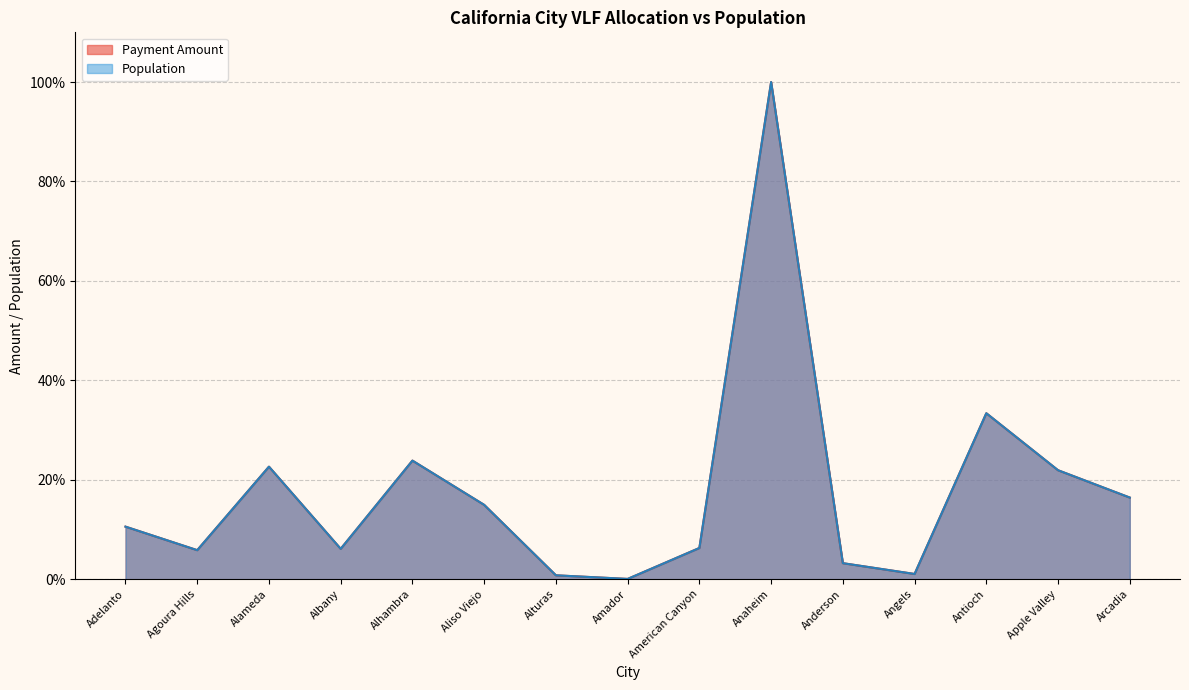

What is the difference between the maximum and minimum values in the Population series?

99.9